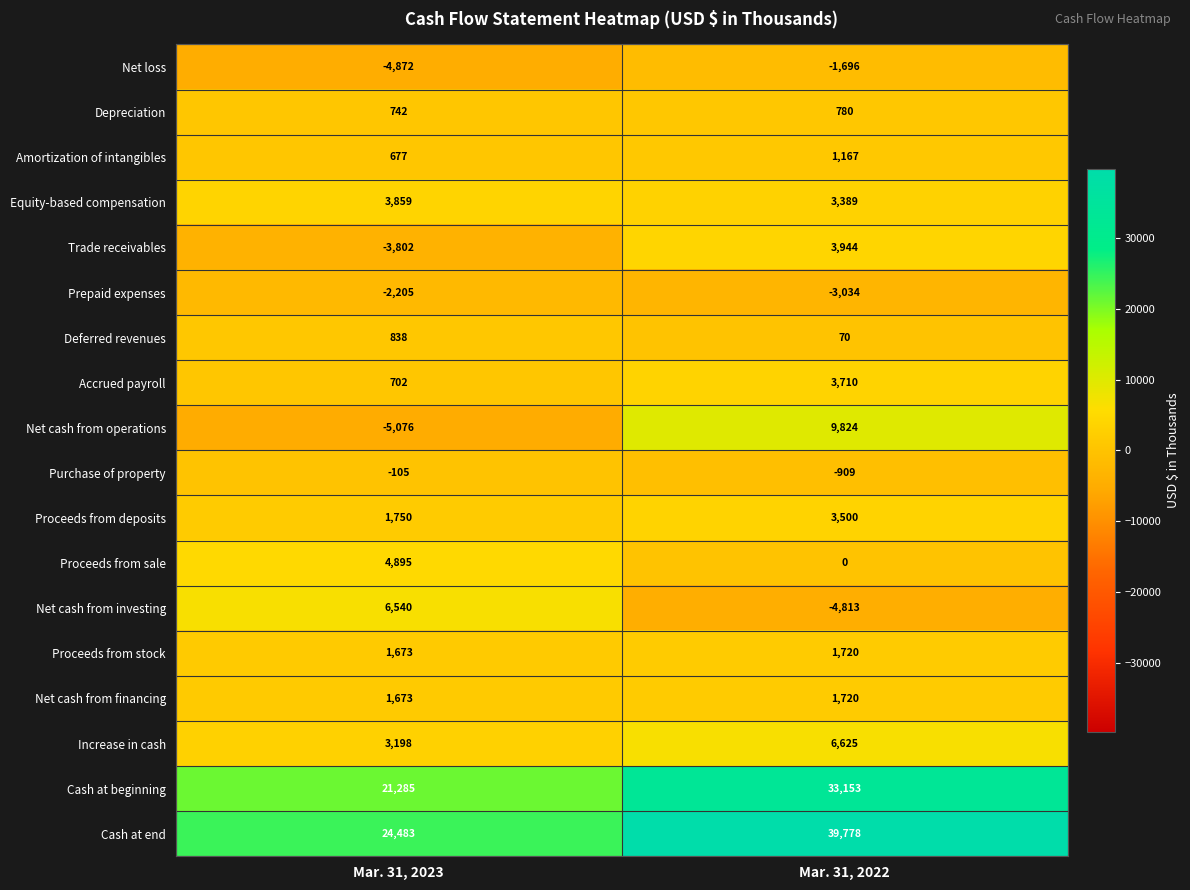

What is the approximate value of Proceeds from deposits at Mar. 31, 2022, to the nearest 100?

3500